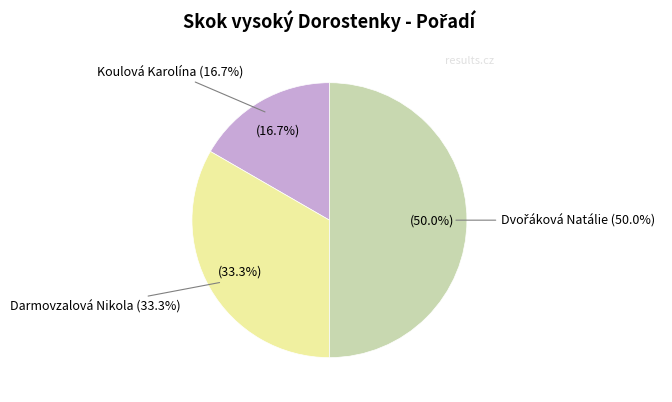

Does Koulová Karolína represent more than half of the total?

No